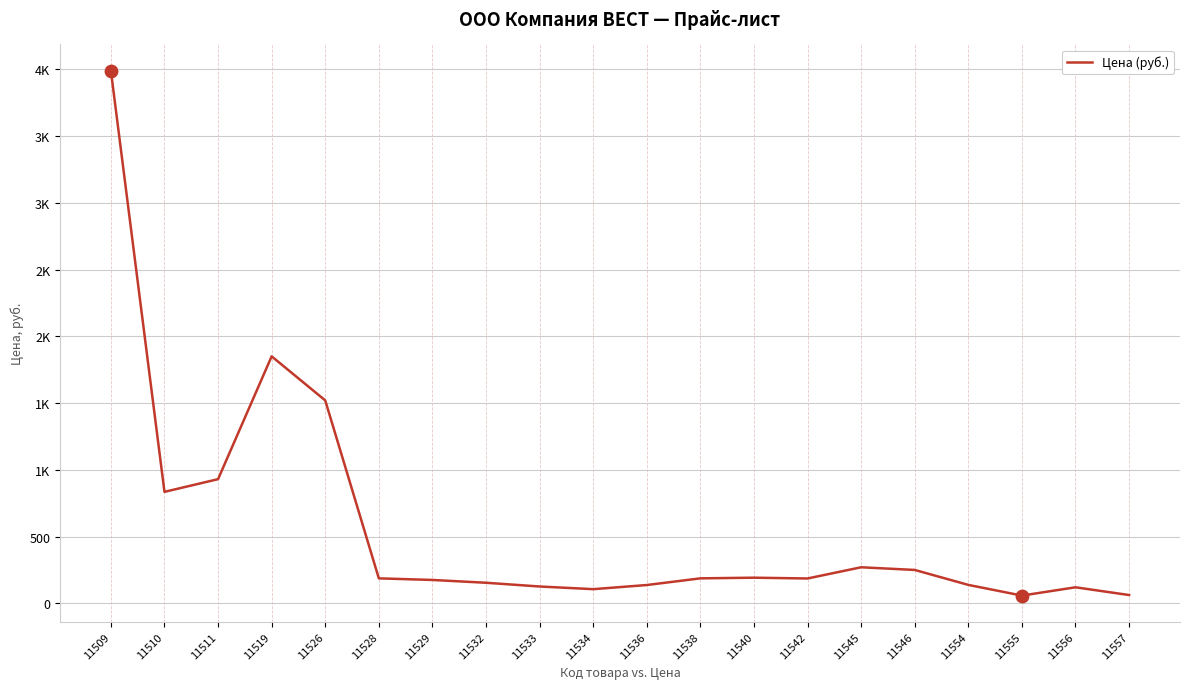

What is the change in value from 11538 to 11540?

+5